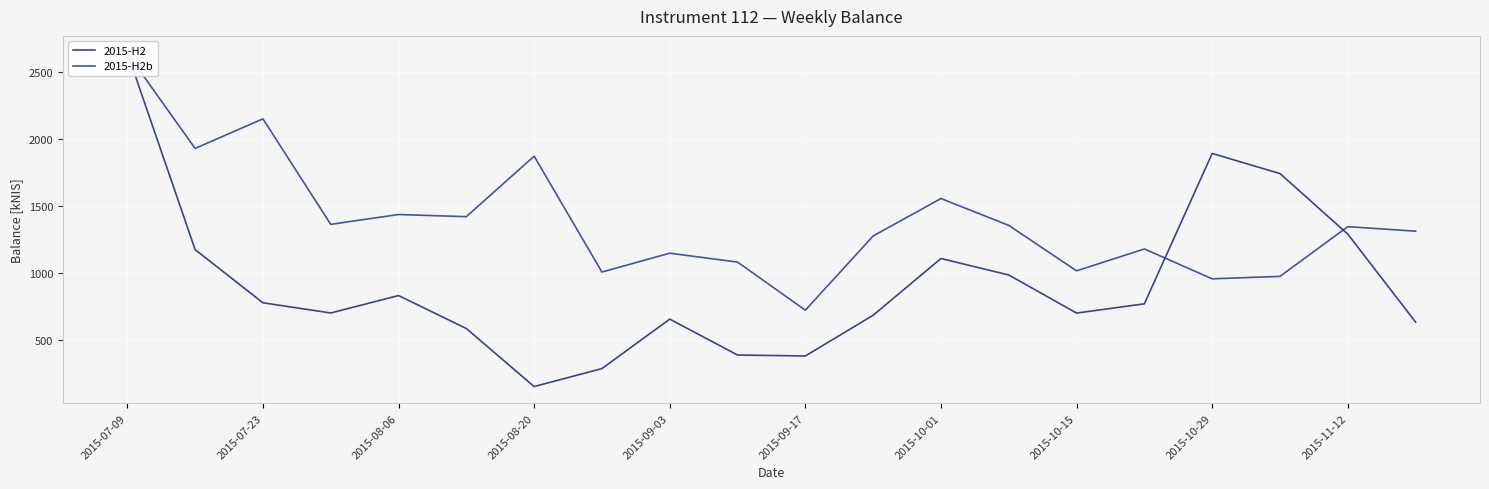

How many distinct data groups are displayed?

2